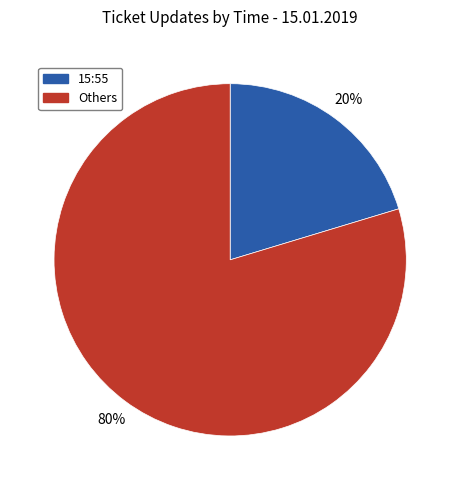

Is there a majority slice in this chart?

Yes